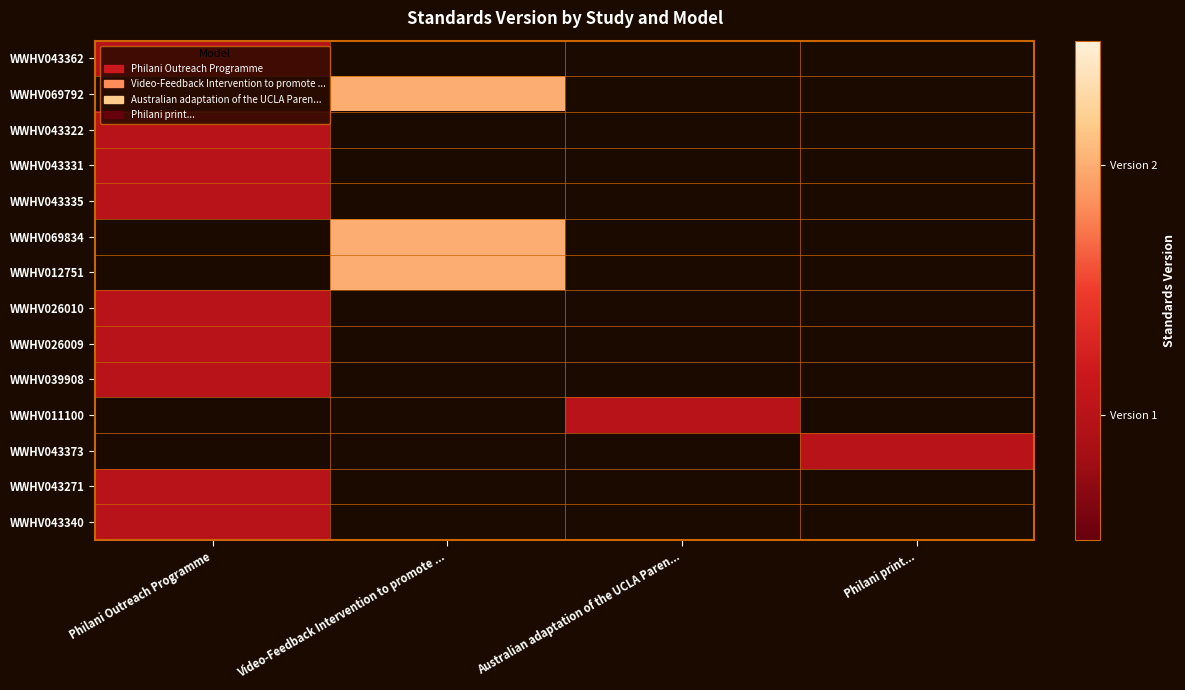

At Philani print..., list the series in order from smallest to largest.

WWHV043362, WWHV069792, WWHV043322, WWHV043331, WWHV043335, WWHV069834, WWHV012751, WWHV026010, WWHV026009, WWHV039908, WWHV011100, WWHV043373, WWHV043271, WWHV043340